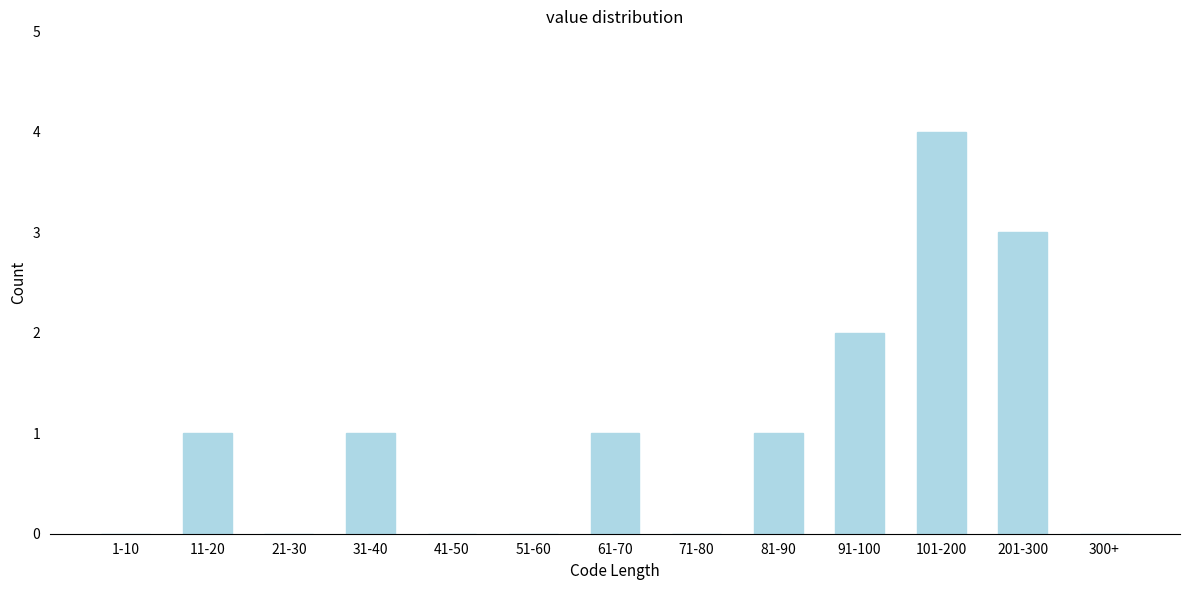

Reading right to left, list all the values displayed in this chart.

300+=0	201-300=3	101-200=4	91-100=2	81-90=1	71-80=0	61-70=1	51-60=0	41-50=0	31-40=1	21-30=0	11-20=1	1-10=0